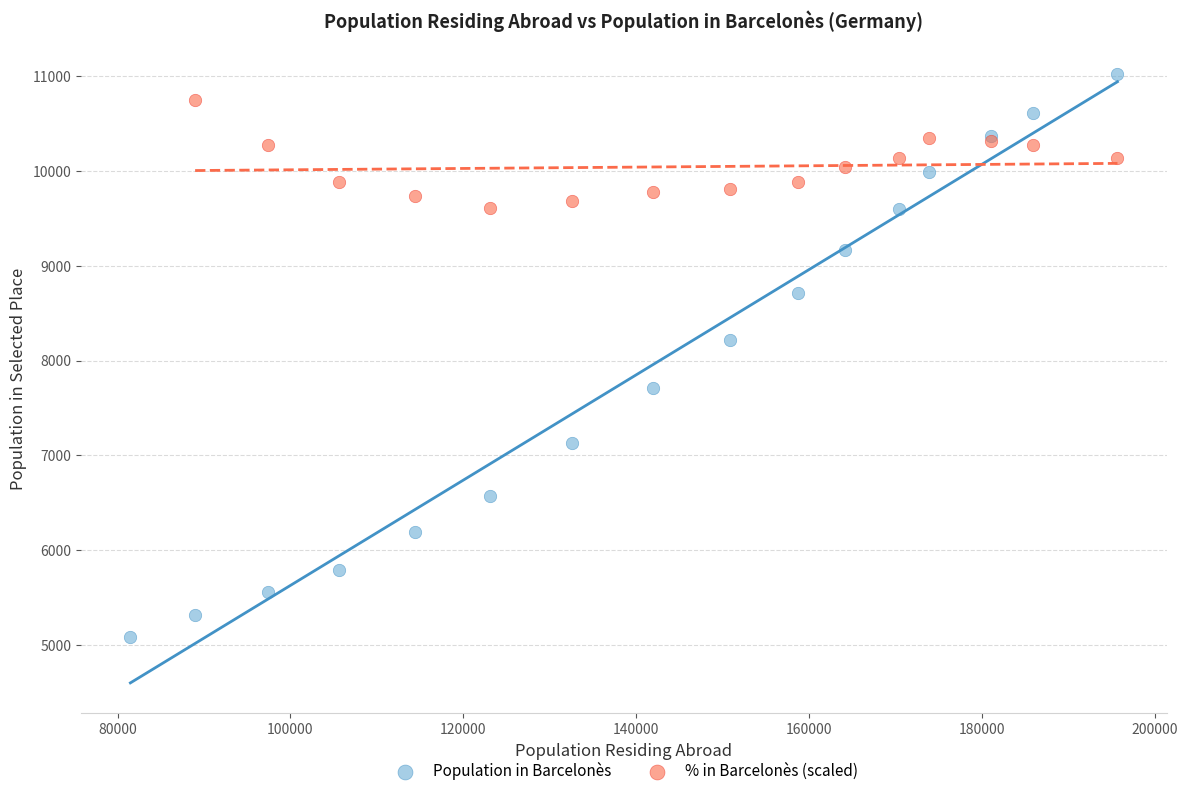

Which series has the widest spread of Y values?

Population in Barcelonès